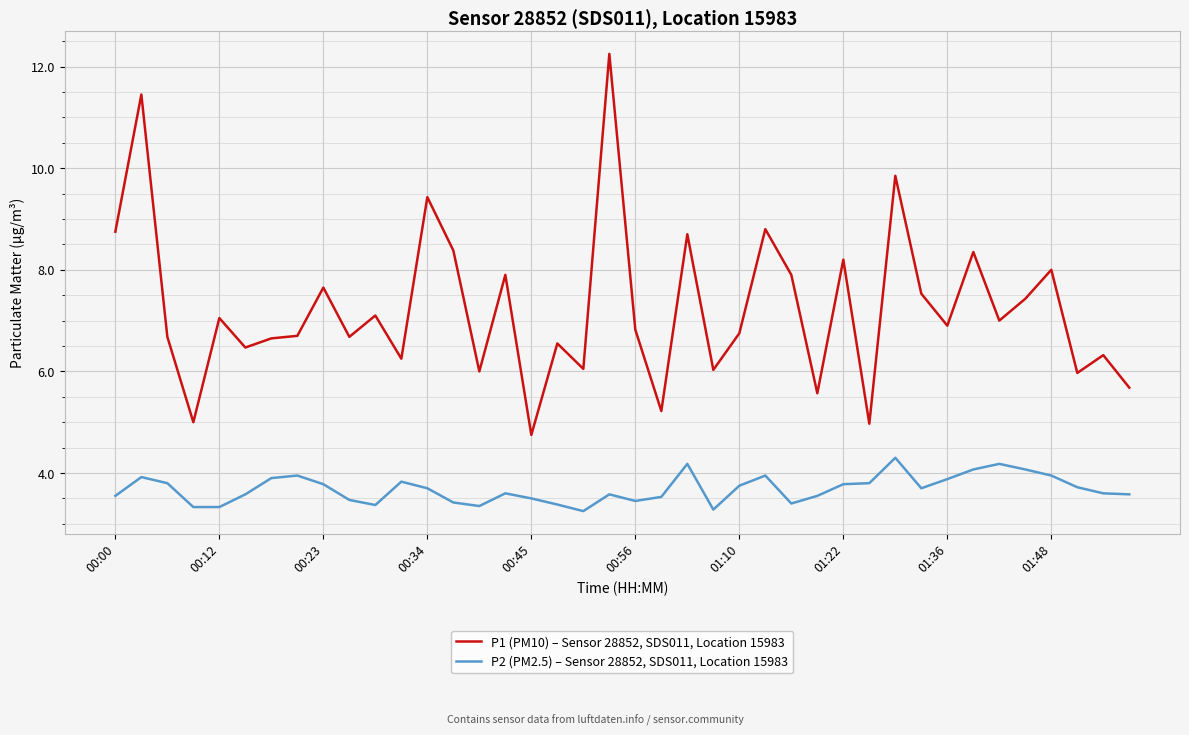

True or false: P2 (PM2.5) – Sensor 28852, SDS011, Location 15983 and P1 (PM10) – Sensor 28852, SDS011, Location 15983 intersect in this chart.

False